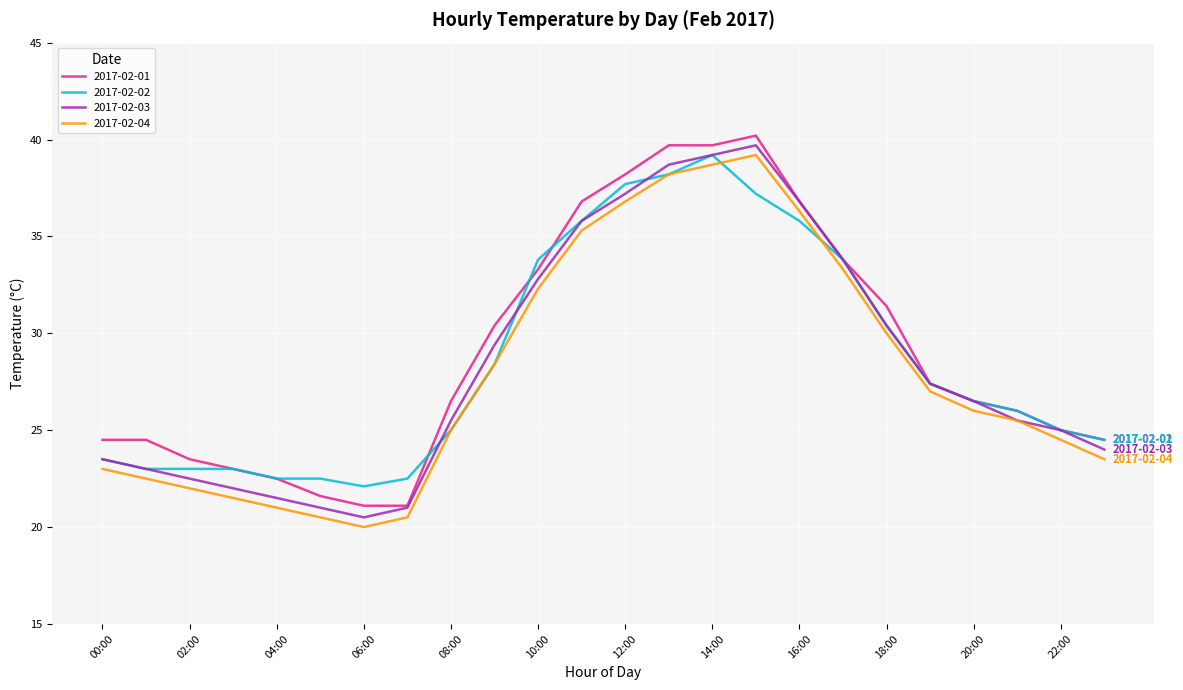

Which series ends up on top after the final intersection of 2017-02-04 and 2017-02-02?

2017-02-02